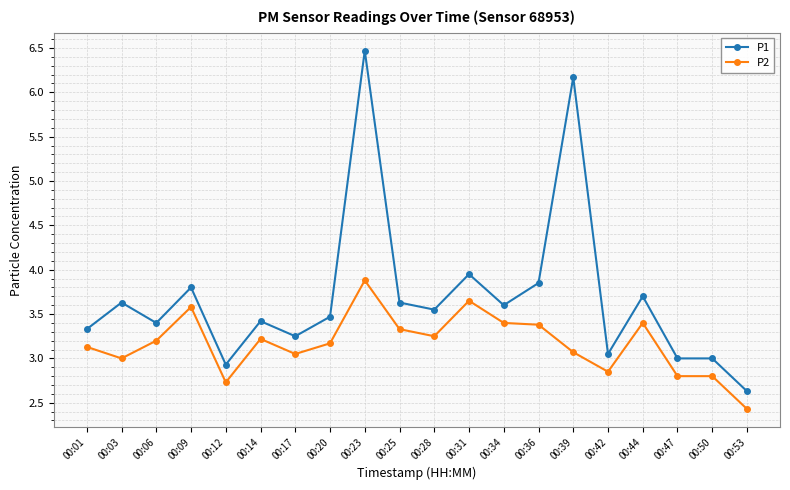

Which series has the largest total across all categories?

P1